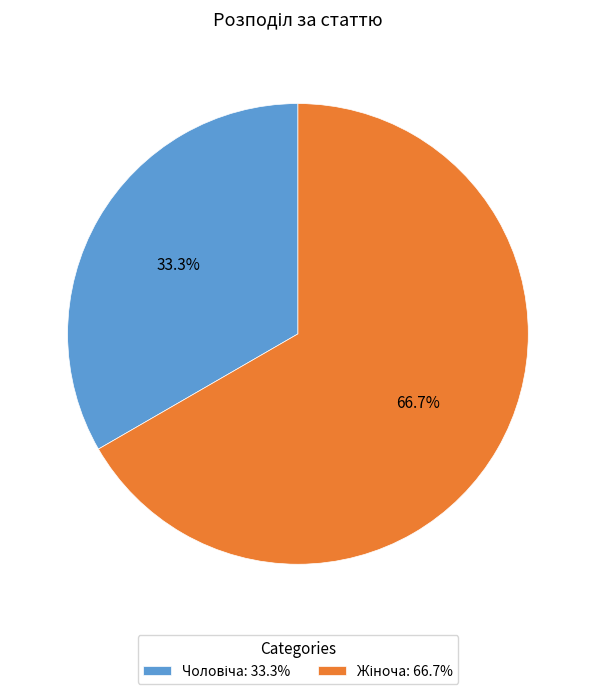

Is there a majority slice in this chart?

Yes